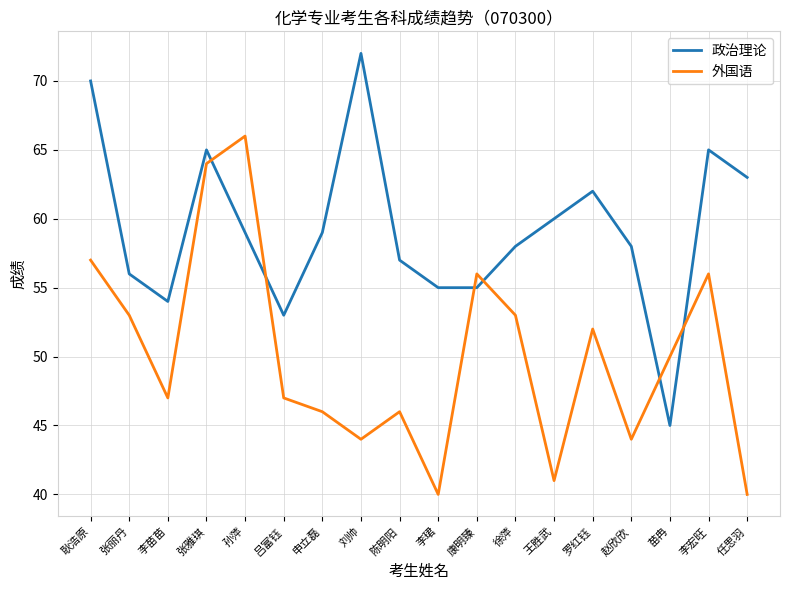

What position from the right is 孙萍?

14